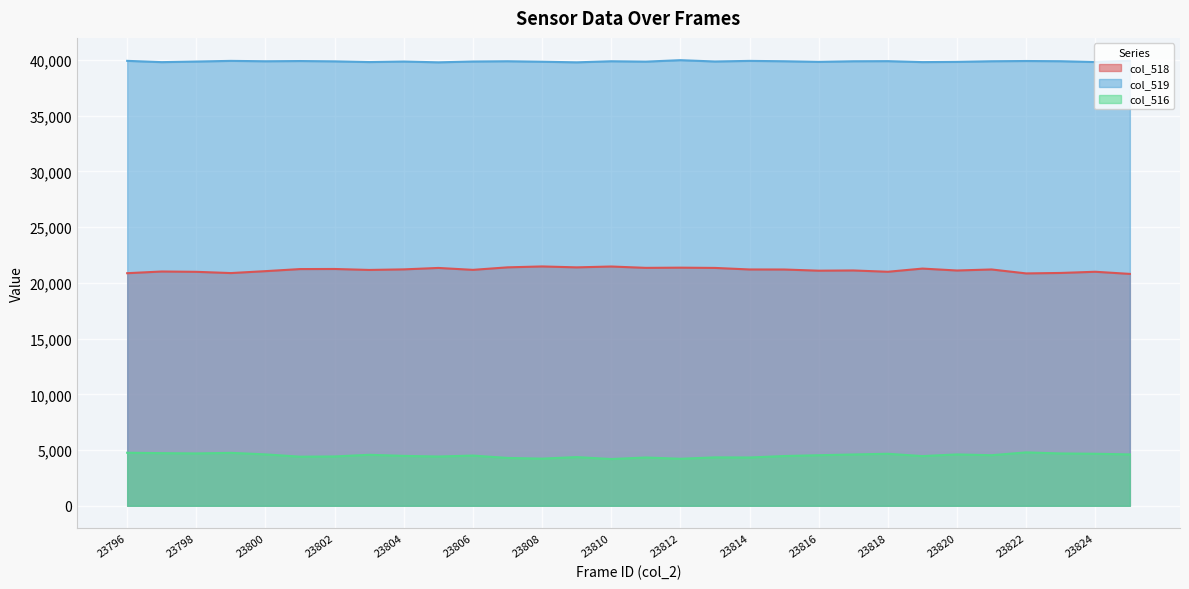

Read the col_518 value at 23802.

21242